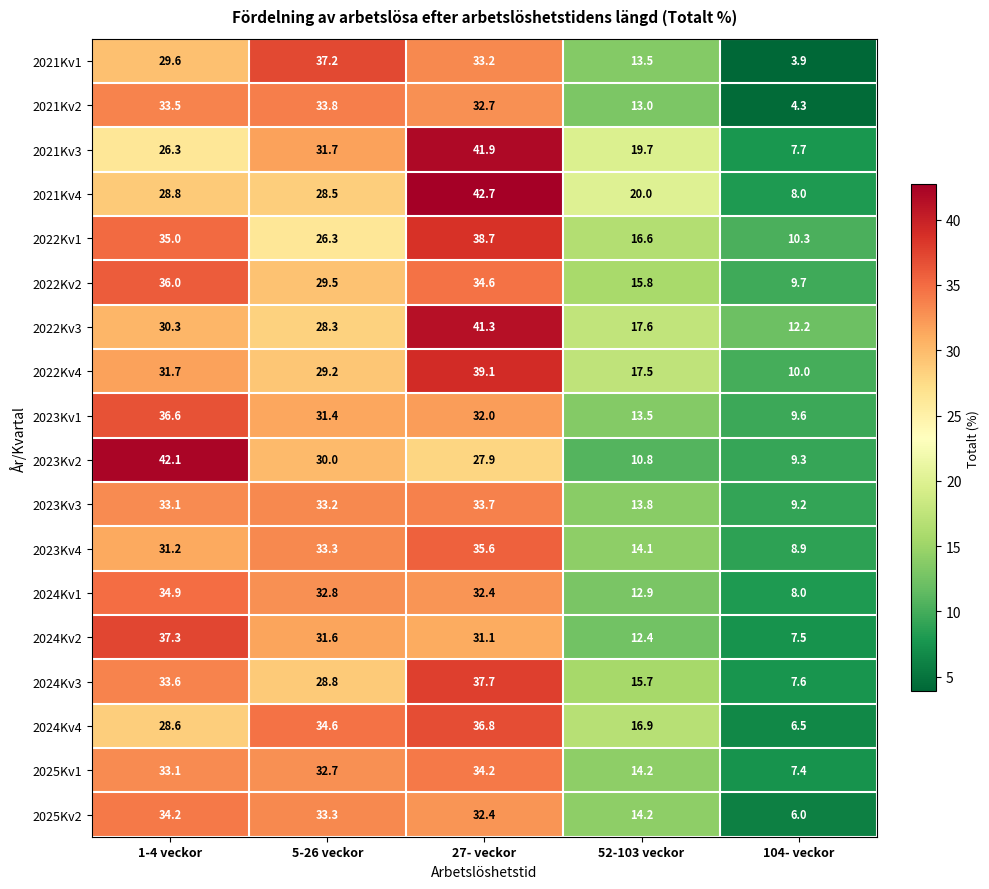

What is the sum of all 2023Kv3 values?

123.0